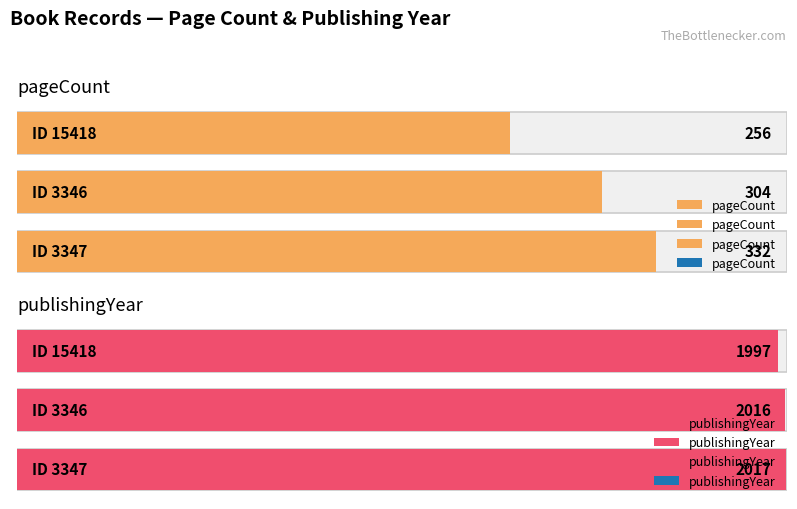

The value of publishingYear at 3346 is 3004. True or false?

False